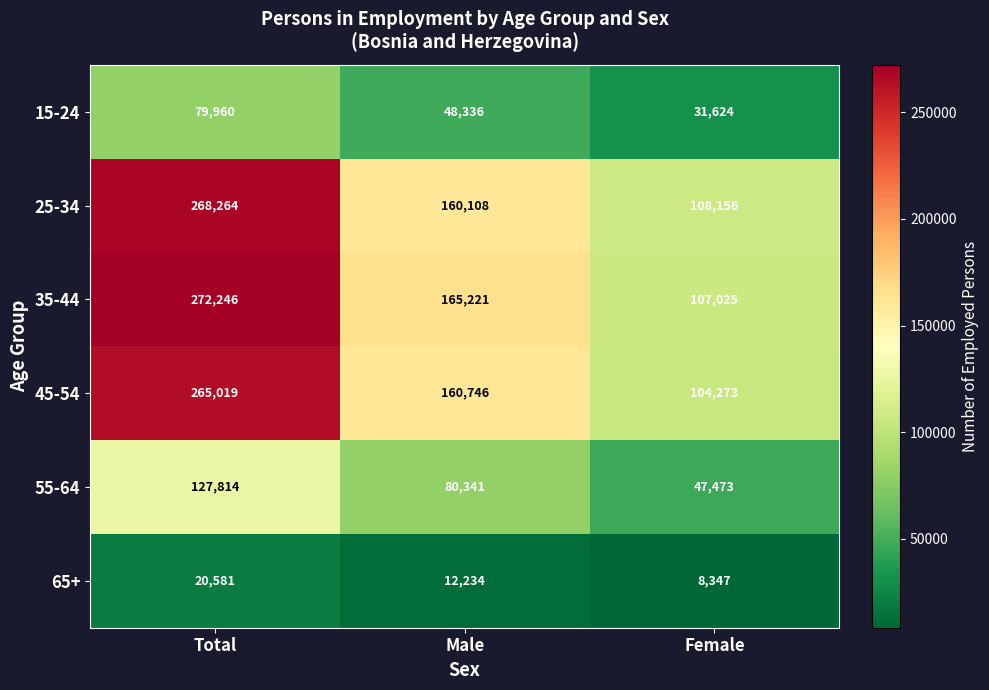

Which label corresponds to the largest value in the chart?

Total